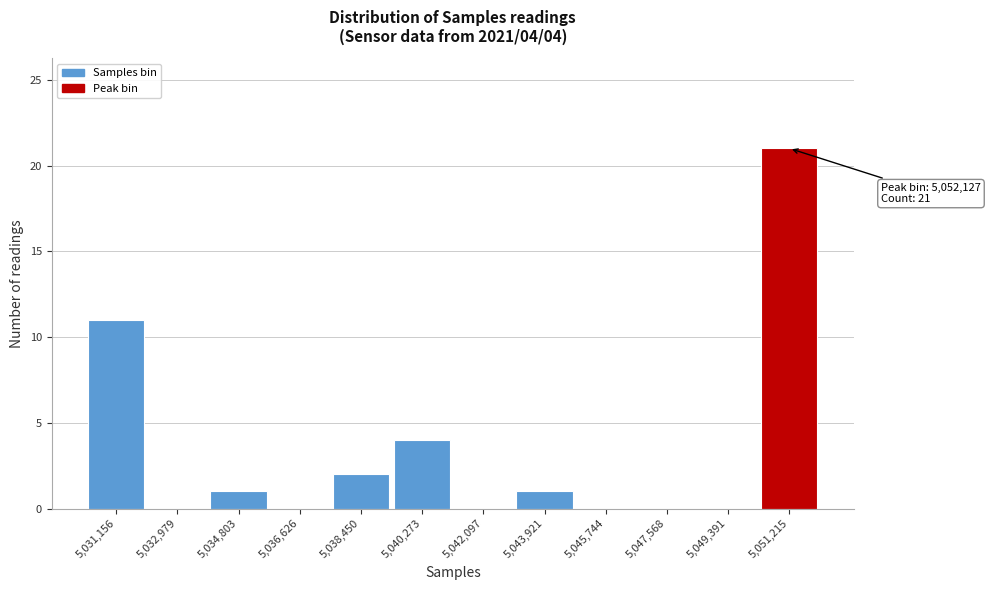

Reading left to right, extract all data points from this chart.

5,031,156=11	5,032,979=0	5,034,803=1	5,036,626=0	5,038,450=2	5,040,273=4	5,042,097=0	5,043,921=1	5,045,744=0	5,047,568=0	5,049,391=0	5,051,215=21